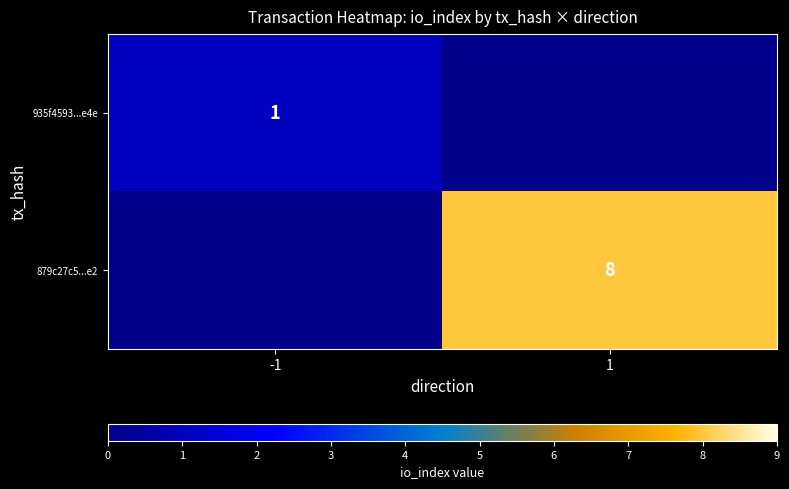

Is it true that 879c27c5...e2 equals 8 at 1?

True